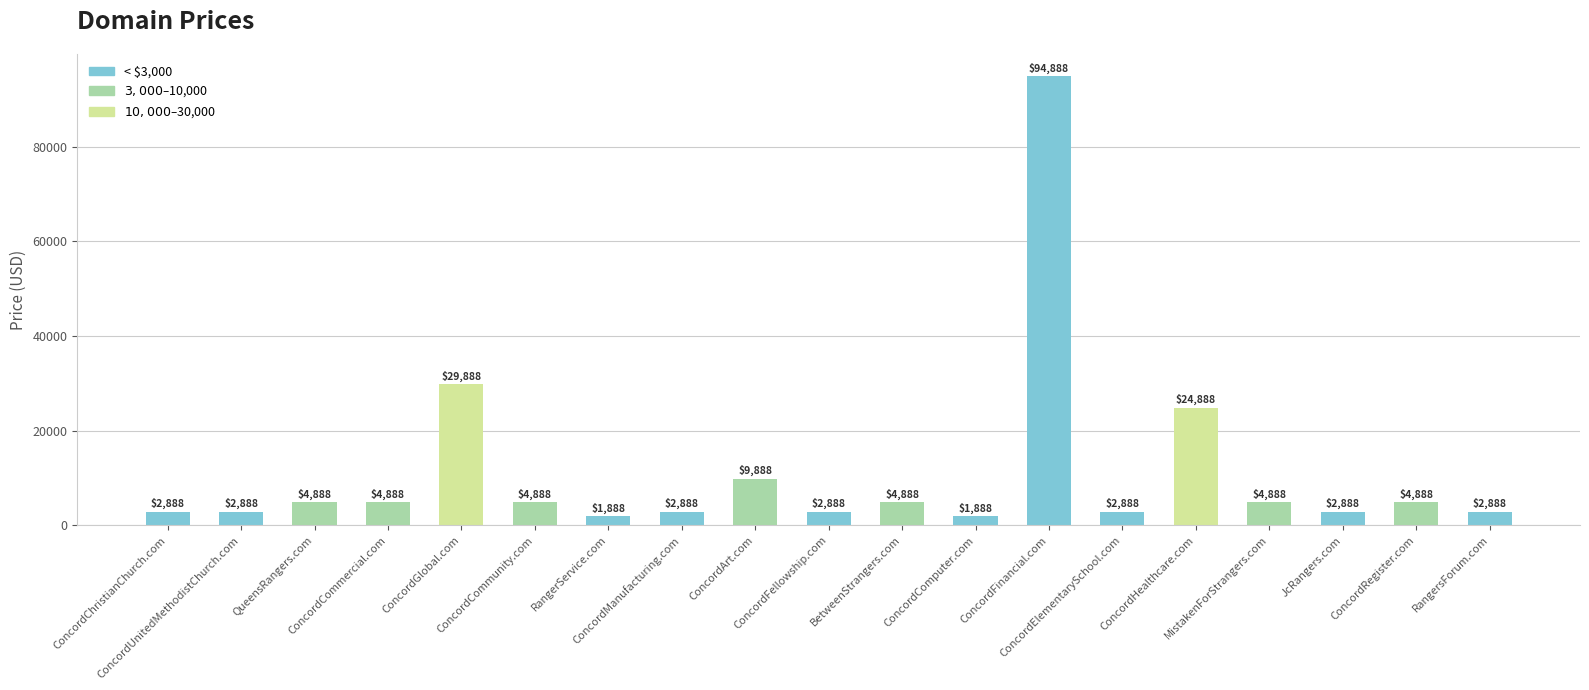

Which label corresponds to the largest value in the chart?

ConcordFinancial.com